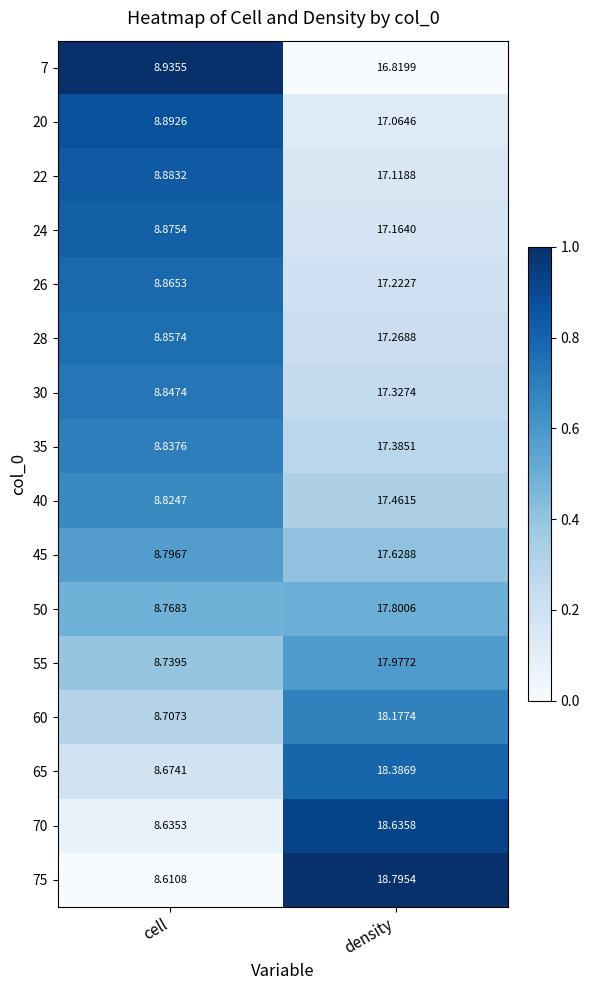

Rank the series by their maximum value, from lowest to highest.

7, 20, 22, 24, 26, 28, 30, 35, 40, 45, 50, 55, 60, 65, 70, 75